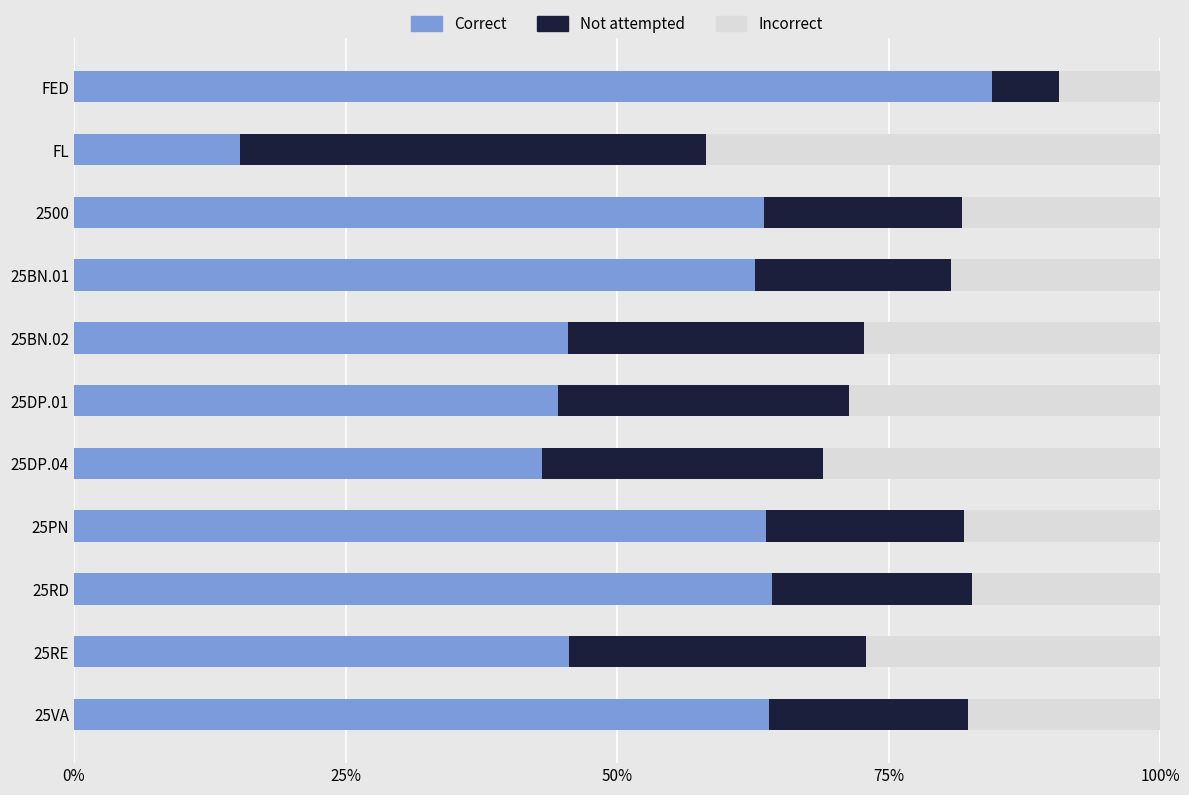

What is the highest value of the Correct series?

84.6